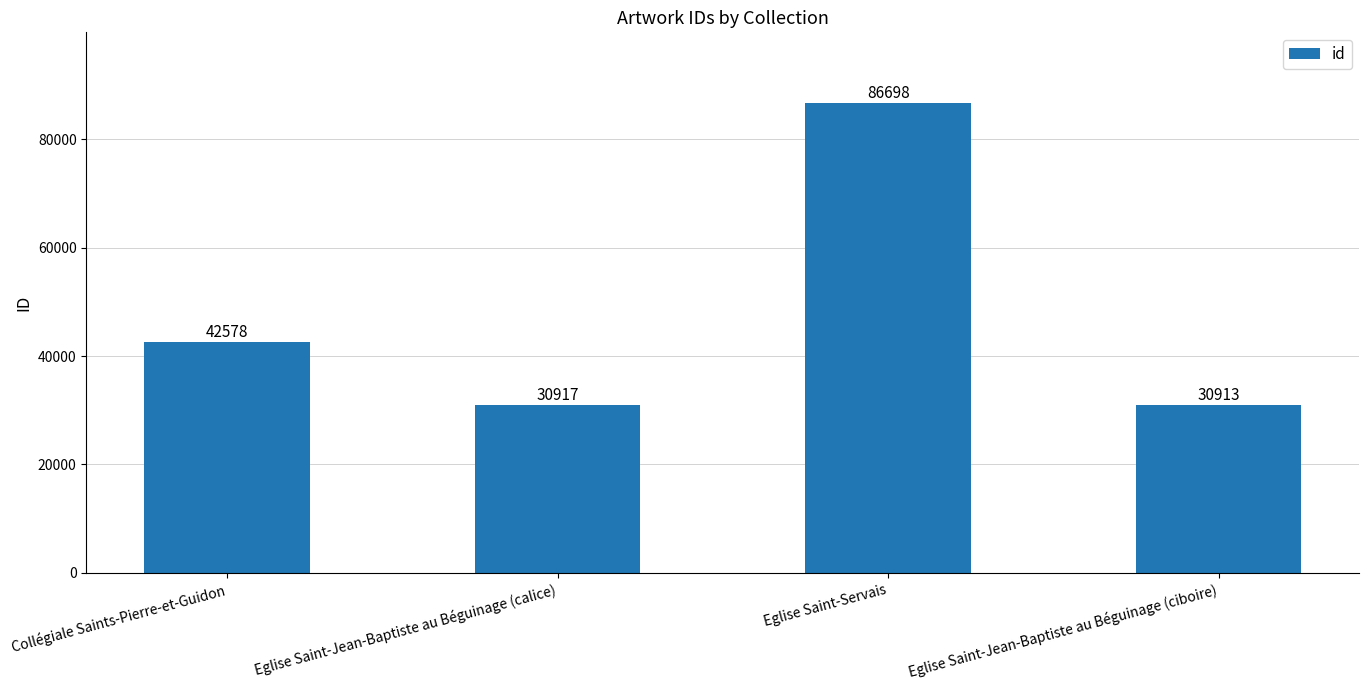

At which label is the value closest to 58805?

Collégiale Saints-Pierre-et-Guidon